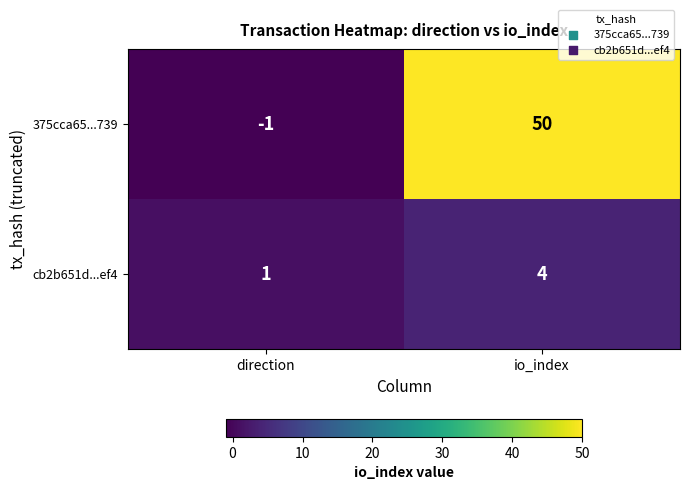

Between direction and io_index, which series saw the biggest shift?

375cca65...739